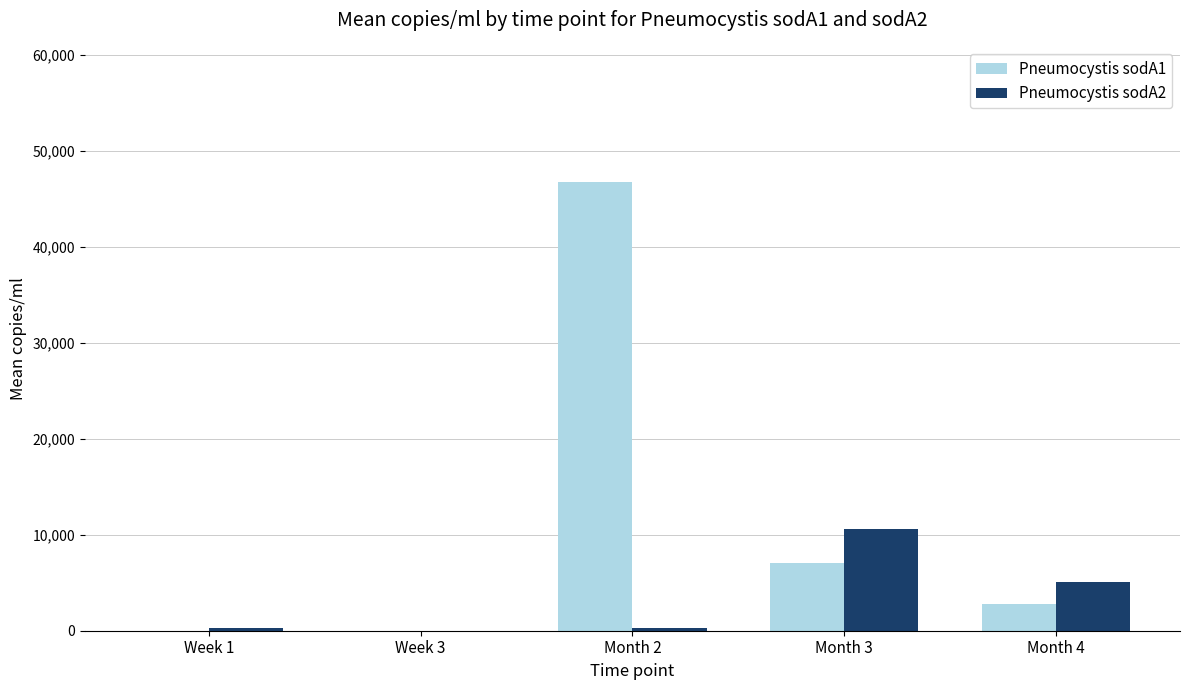

The value of Pneumocystis sodA2 at Month 4 is 1254.7. True or false?

False